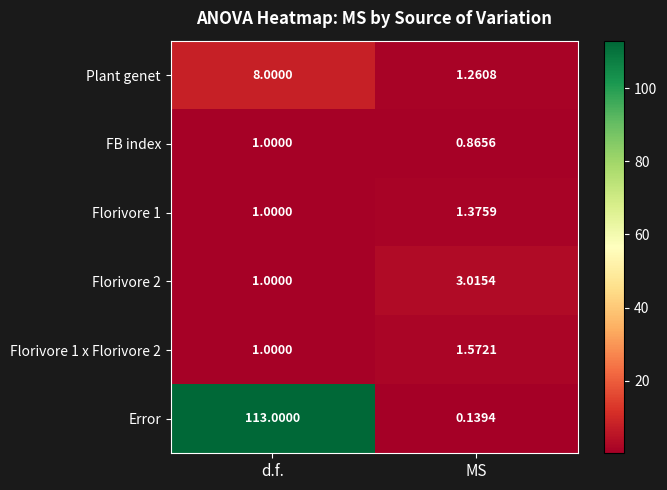

Which series has the largest range (max minus min)?

Error